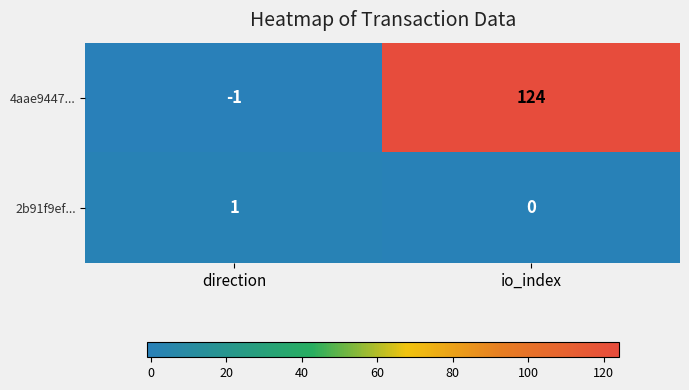

What is the average value of the 4aae9447... series?

62